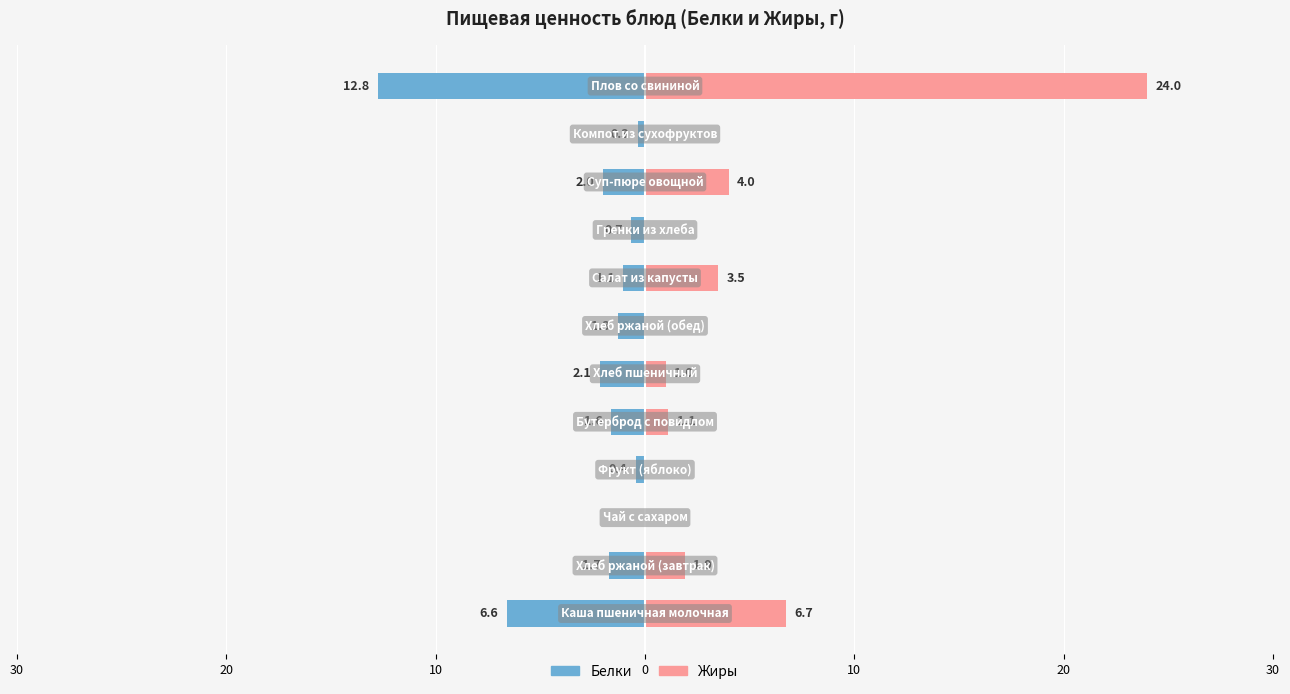

What is the value of the Белки bar at the 8th from the left?

-1.1